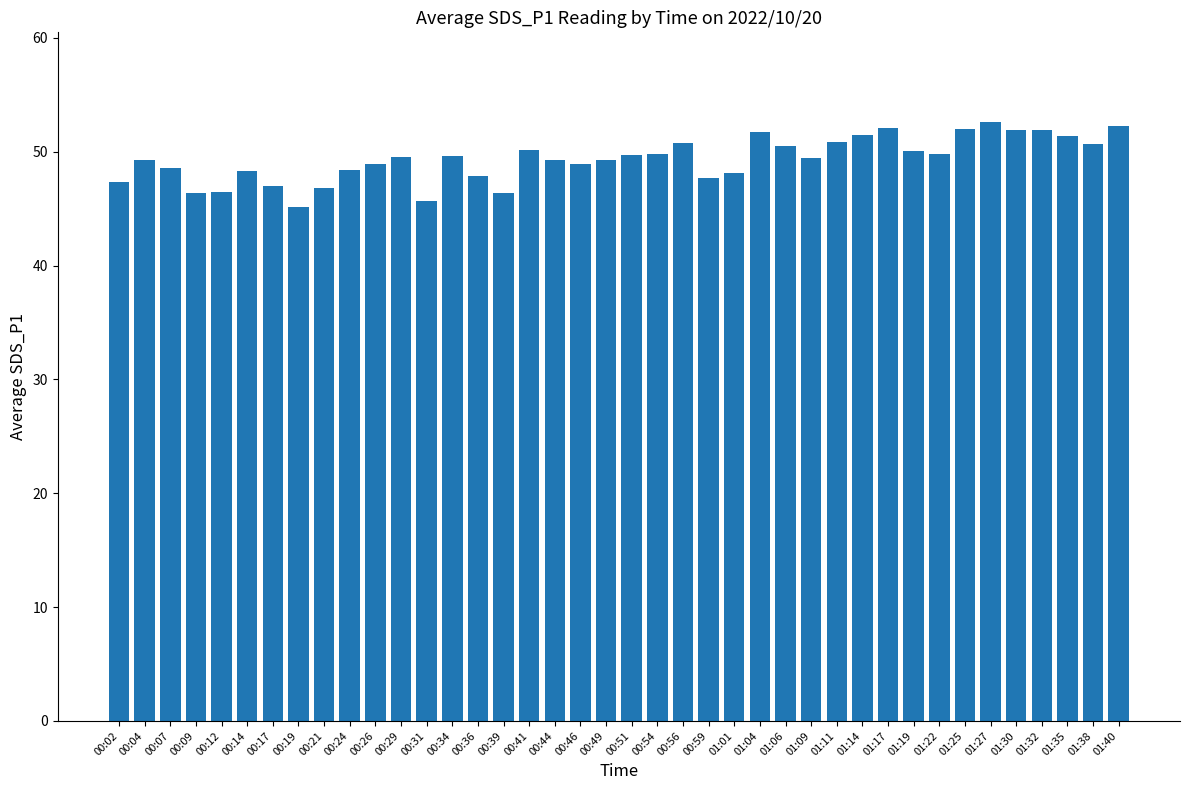

At which label does the data first exceed 49?

00:04